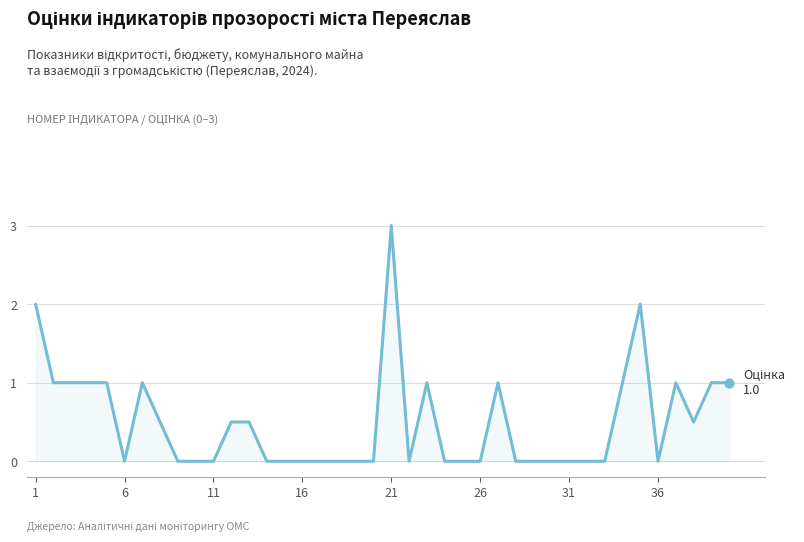

What is the greatest value displayed?

3.0